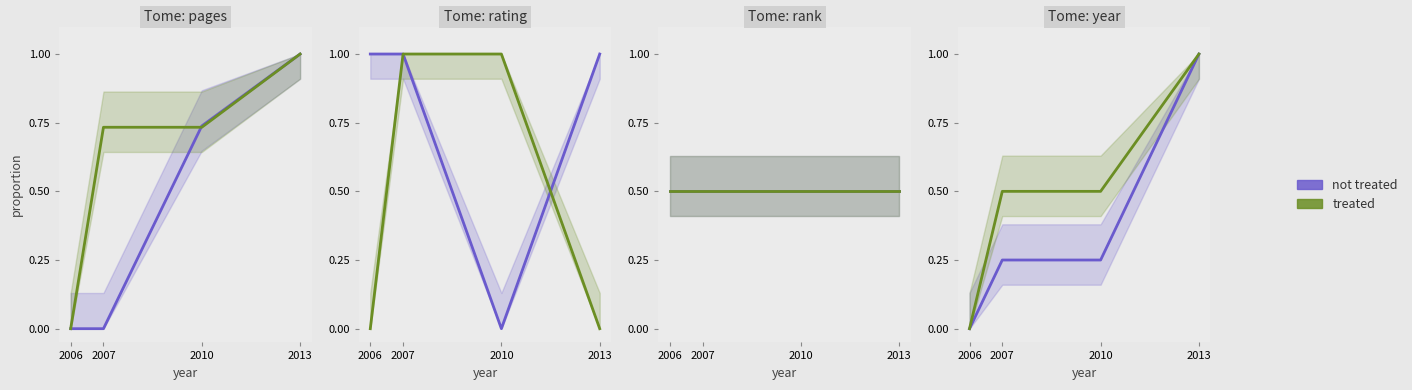

How many positive values does the not treated series have?

3